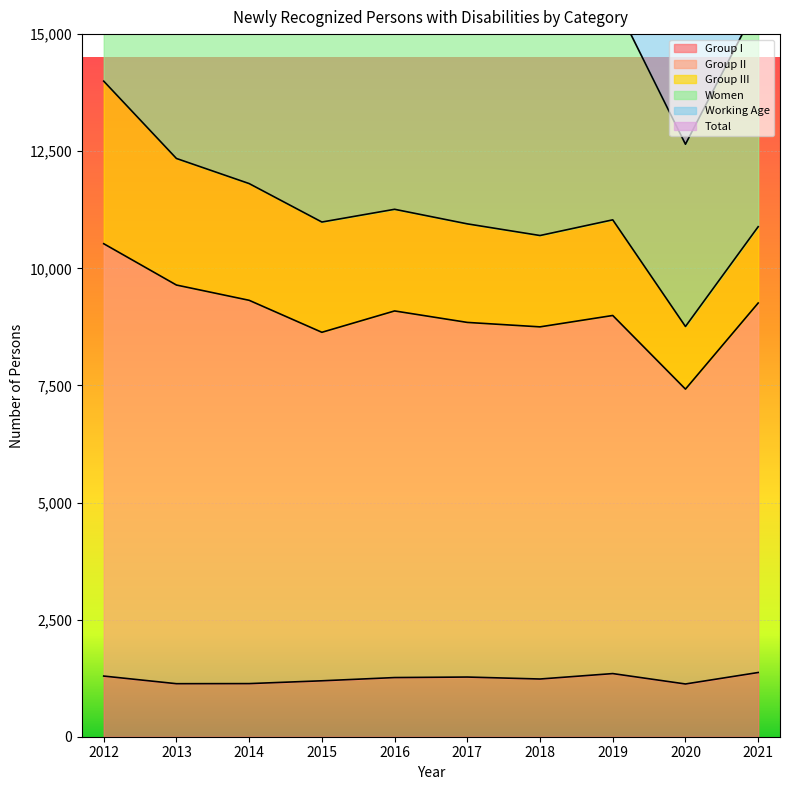

What is the sum of all Total values?

112728